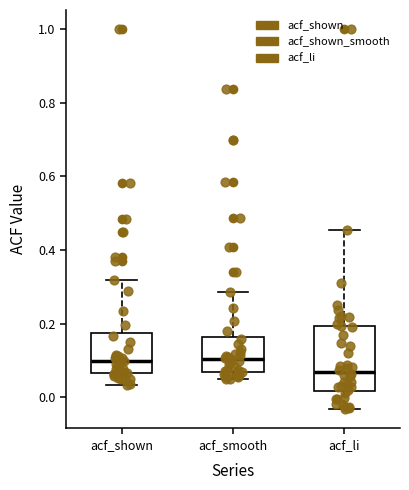

Reading left to right, transcribe this box plot: for each box, give where its median line is, the range the box spans, and where its two whiskers end, as read against the y-axis. The values are not printed on the chart, so give them approximately, as read against the axis.

acf_shown: median 0.10, box 0.06 to 0.18, whiskers 0.04 to 0.32
acf_smooth: median 0.10, box 0.06 to 0.16, whiskers 0.06 (just below the box's lower edge) to 0.28
acf_li: median 0.06, box 0.02 to 0.20, whiskers -0.04 to 0.46